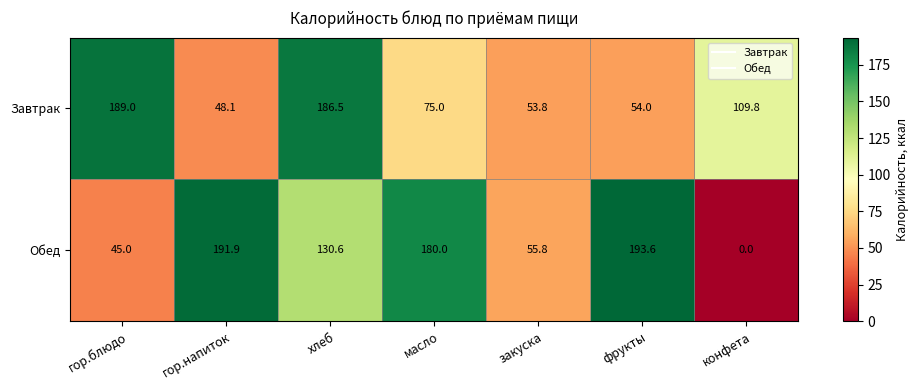

How many distinct data groups are displayed?

2